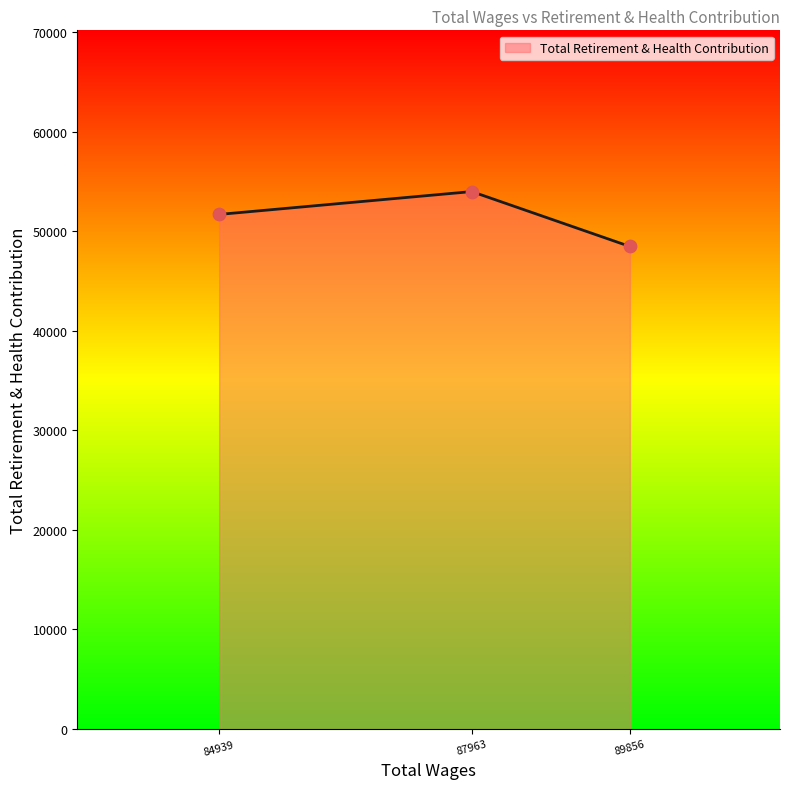

What is the ratio of the value at 89856 to the value at 84939?

0.9